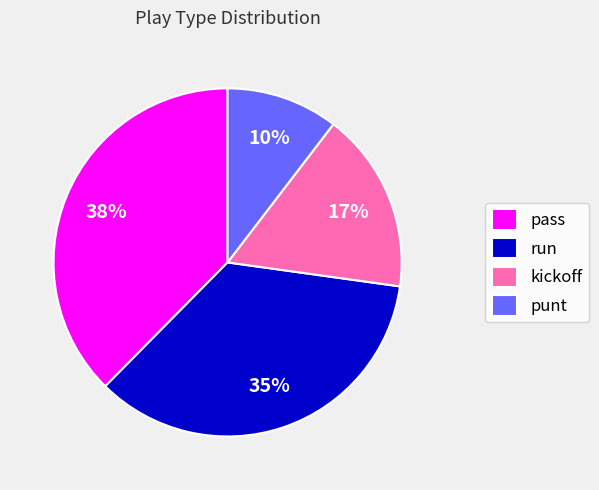

Which has a higher value, run or kickoff?

run